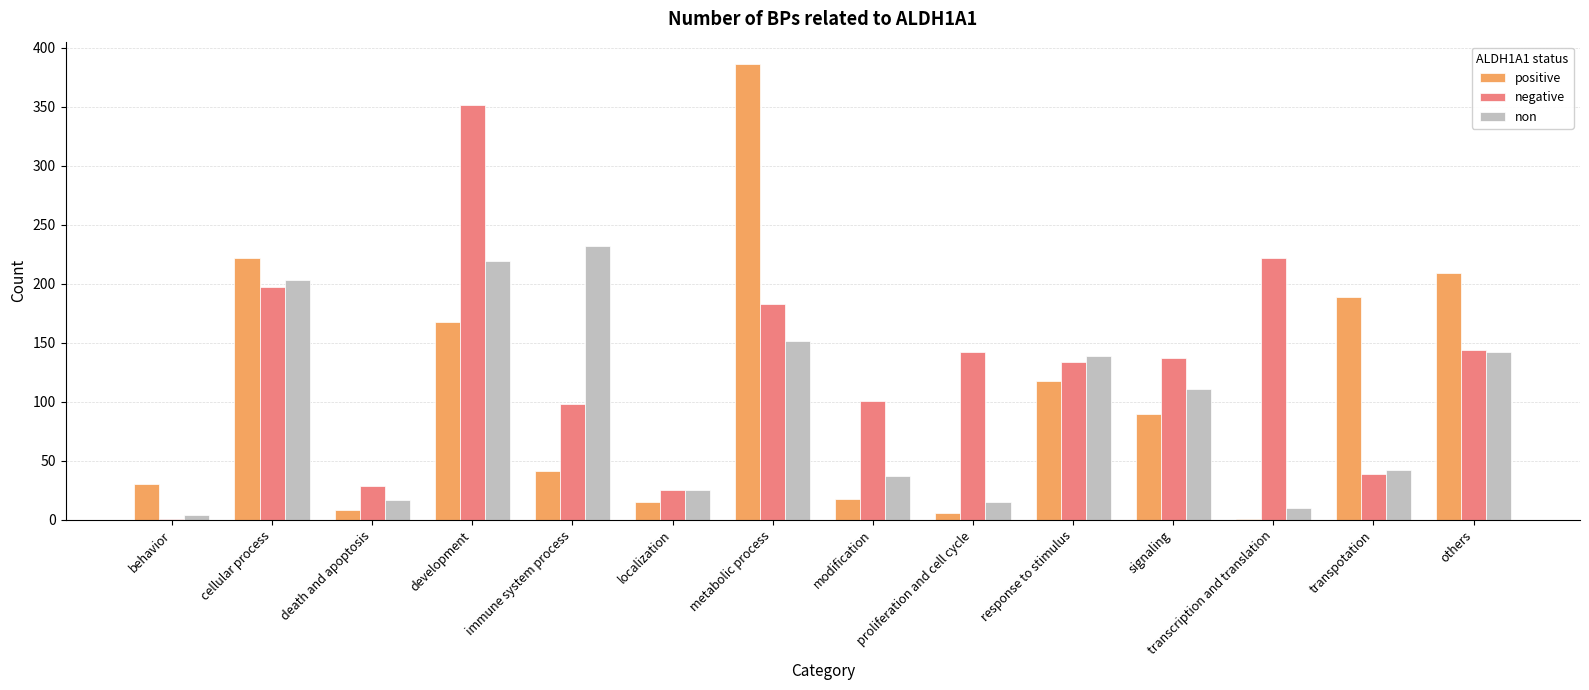

True or false: non has a value of 80 at others.

False